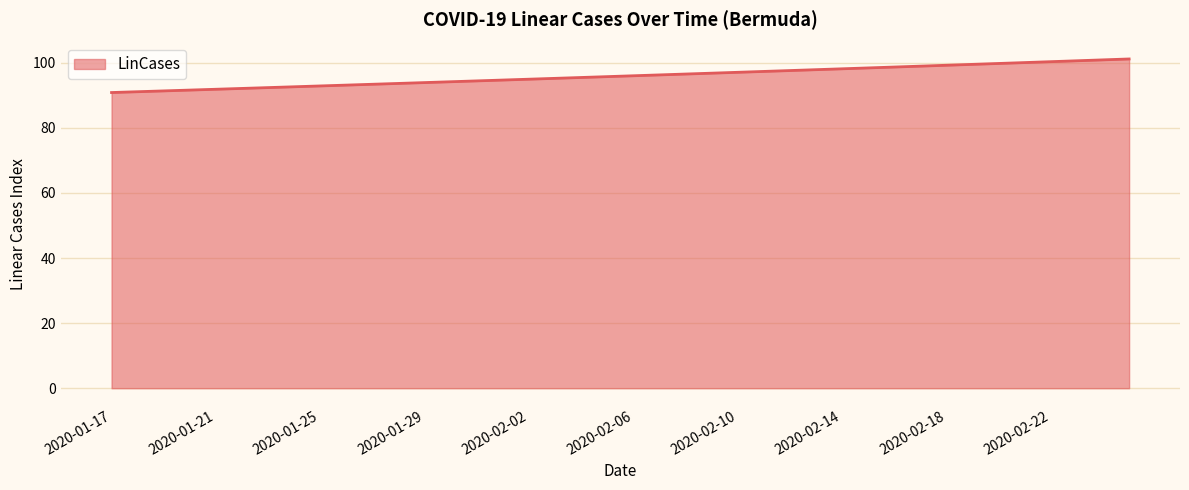

What is the maximum value shown in the chart?

101.2